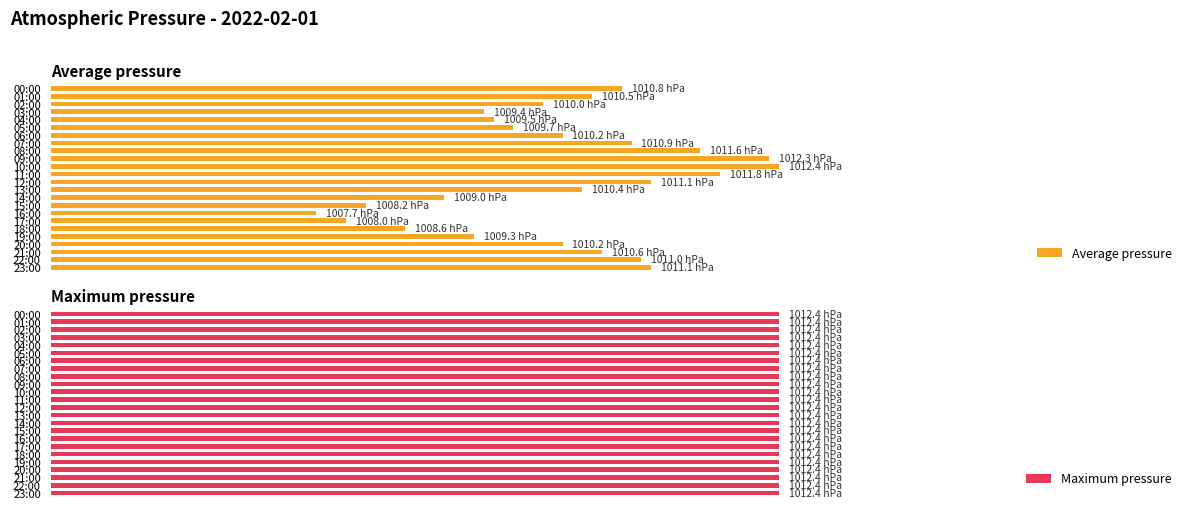

What is the highest value of the Average pressure series?

74.0